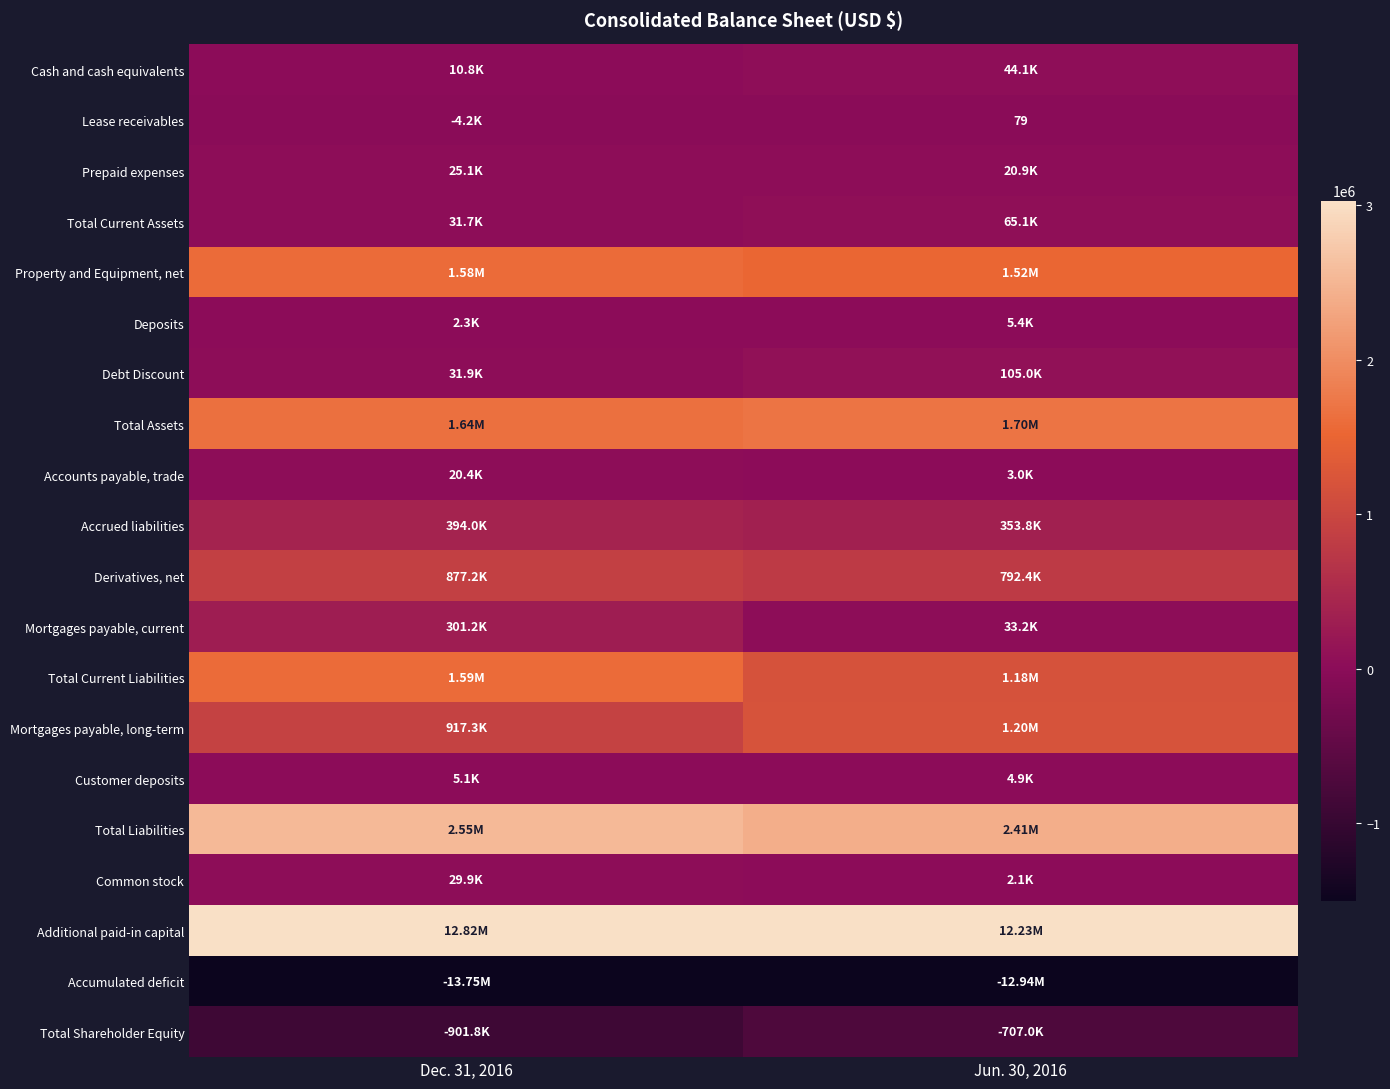

What is the difference between the highest and lowest values at Dec. 31, 2016?

26575093